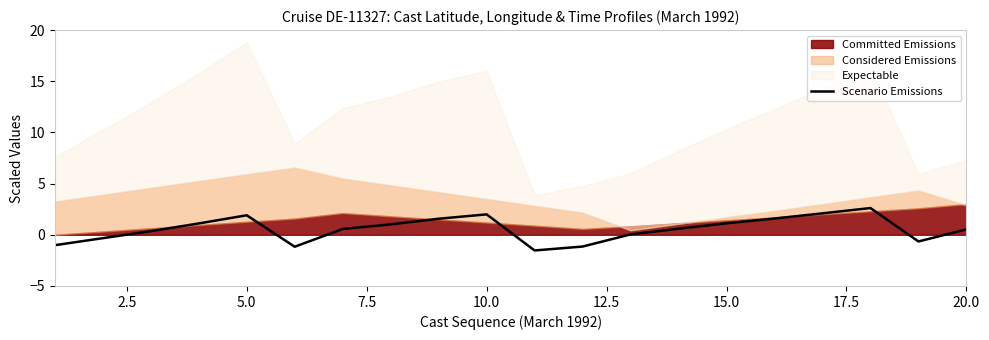

The chart shows a value of 2.7 at 5.0. True or false?

False